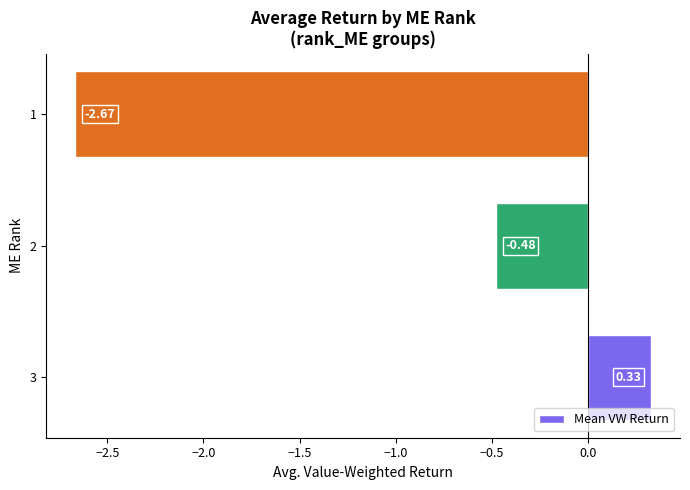

Rank the categories by value from highest to lowest.

3, 2, 1